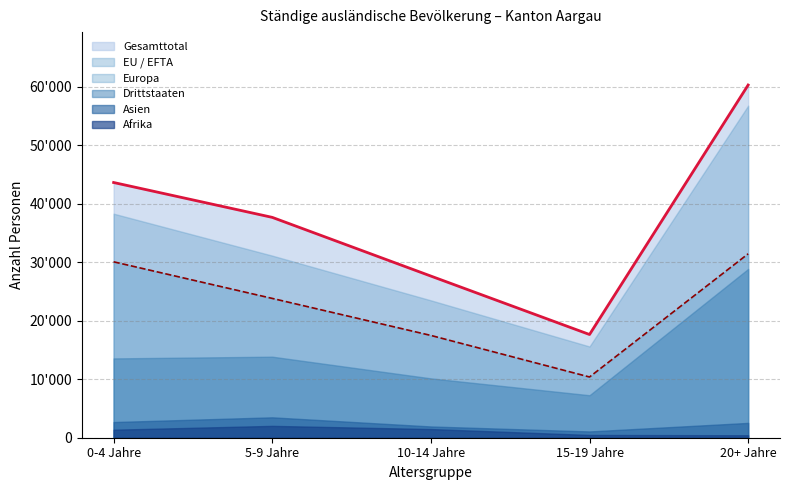

Does the chart have visible grid lines?

Yes